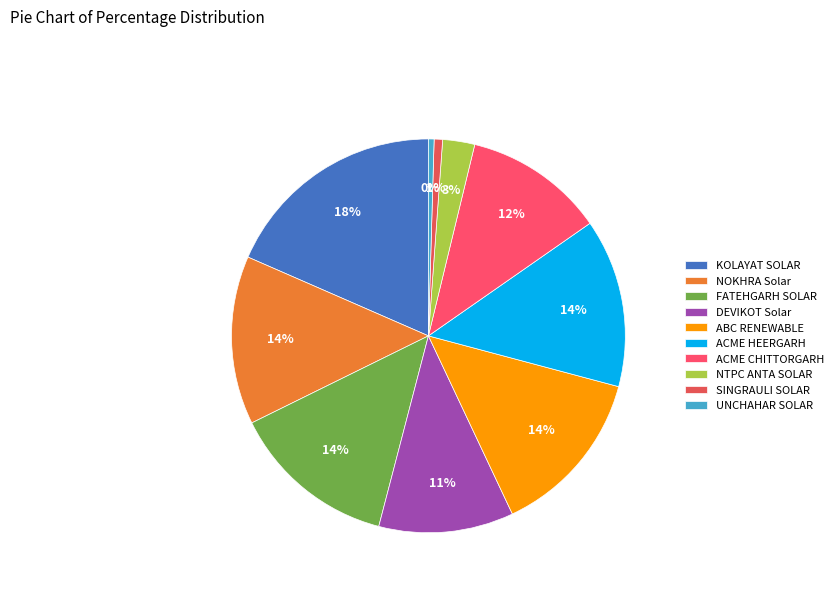

Is there any slice that represents more than half of the pie?

No